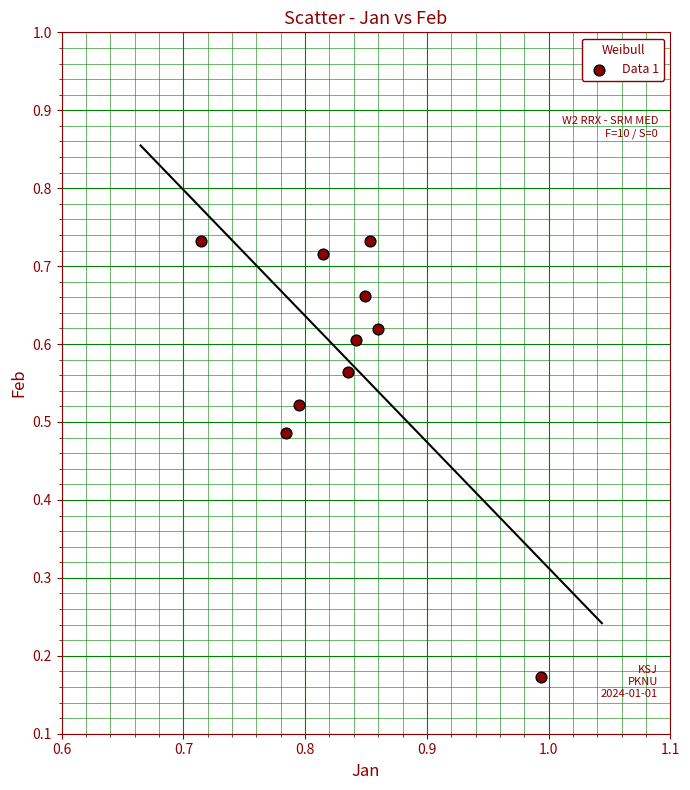

What is the average X value?

0.8